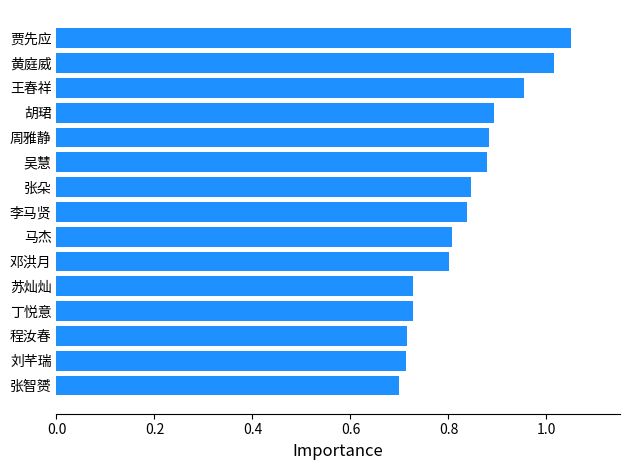

Which has a higher value, 李马贤 or 吴慧?

吴慧